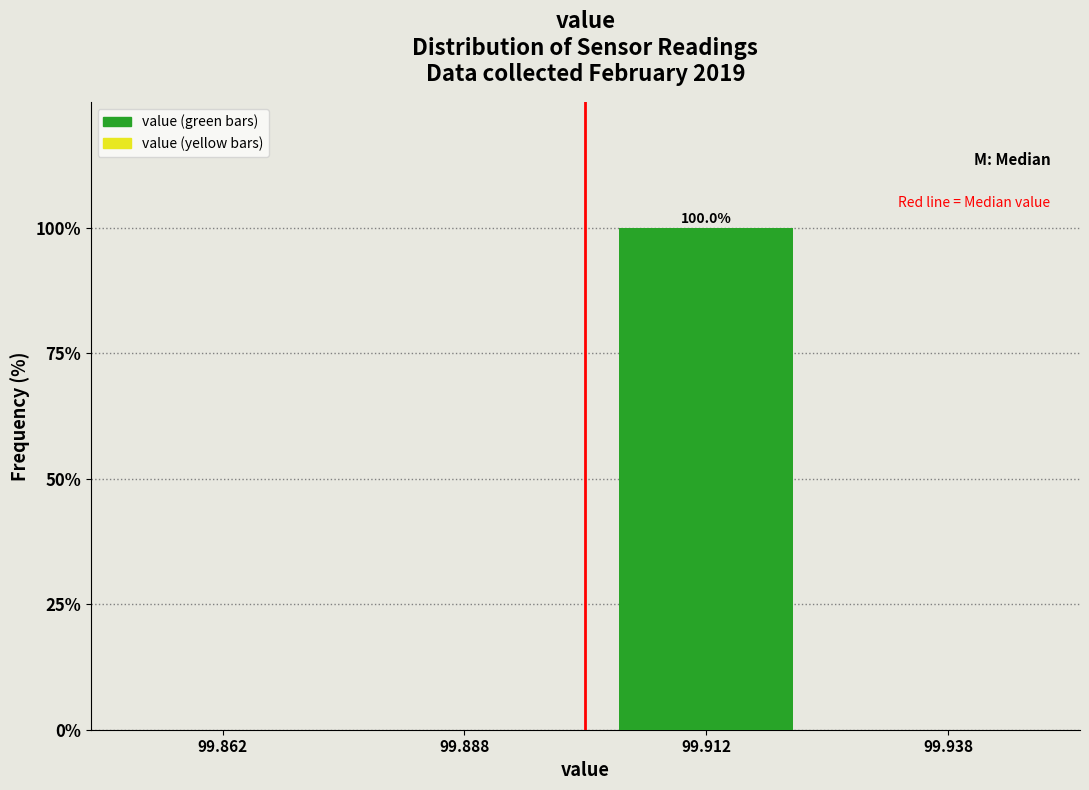

Reading left to right, what are all the values shown in this chart?

99.862=0	99.912=100